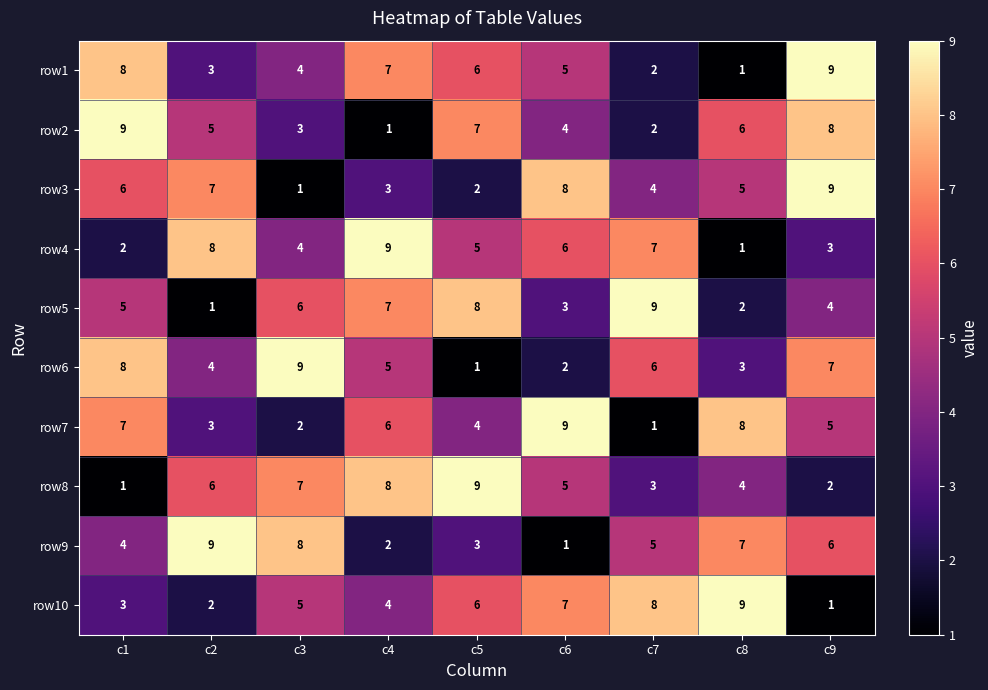

Which category has the highest value in the row3 series?

c9